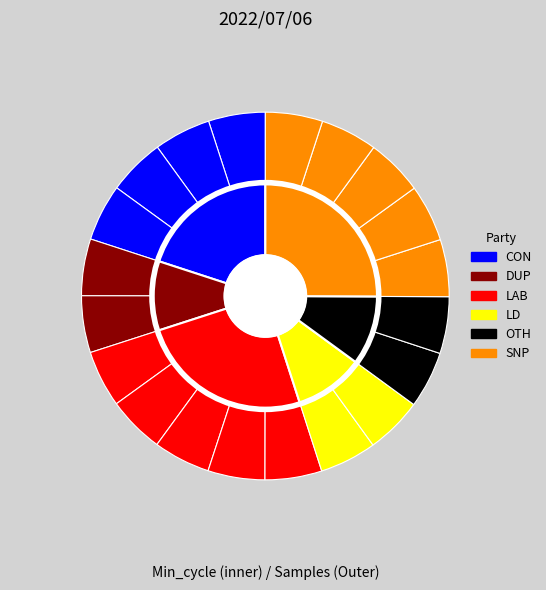

The 1 slice represents 5% of the pie. True or false?

True